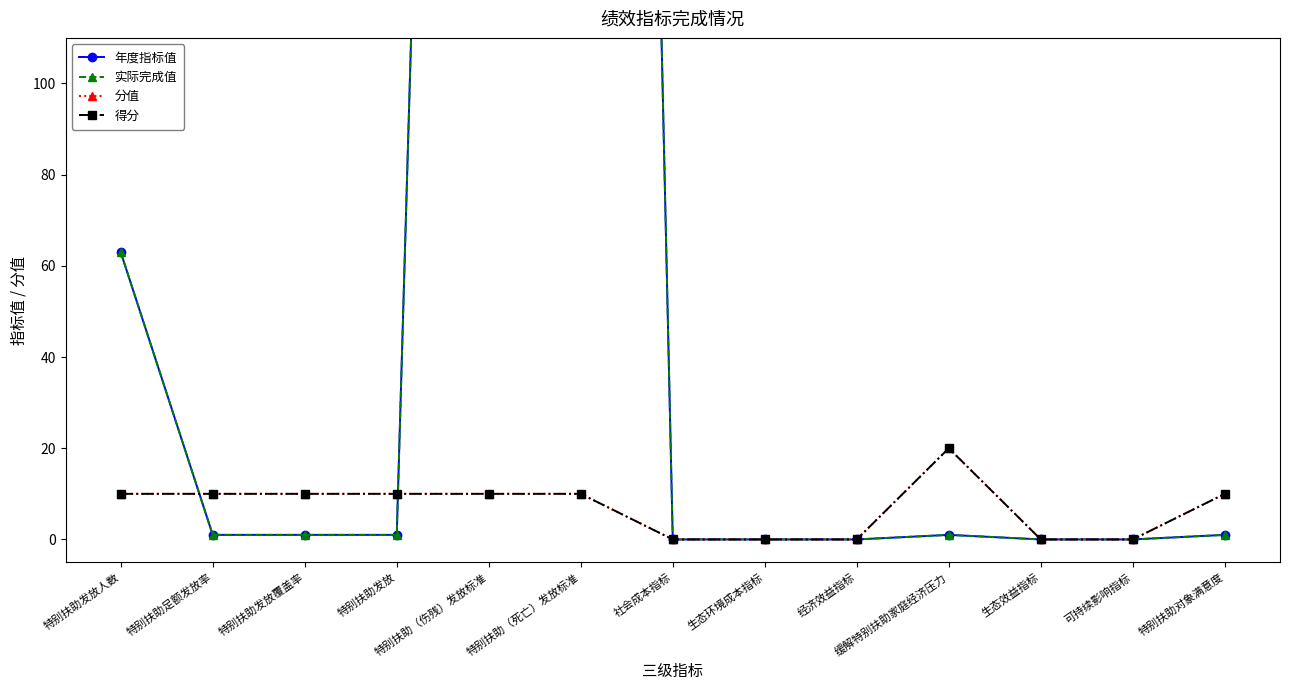

What is the maximum value for 年度指标值?

900